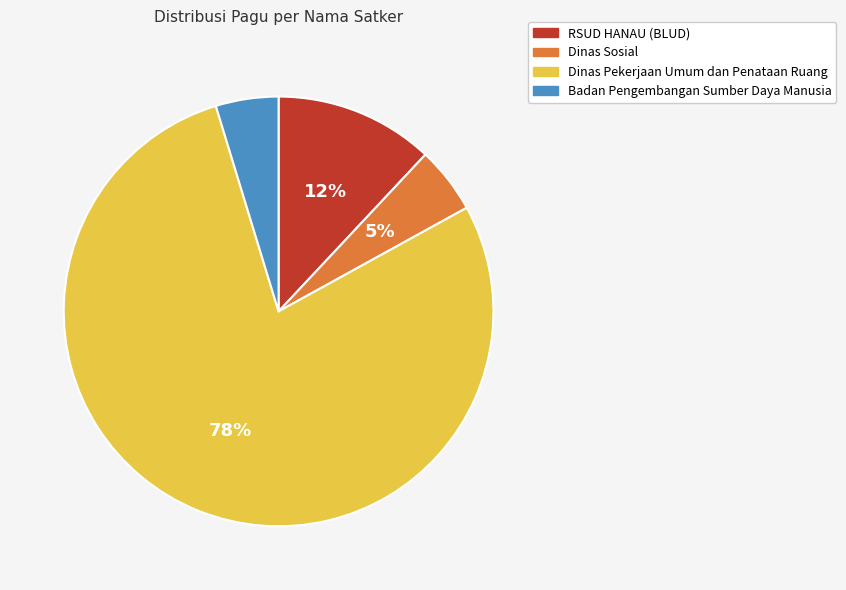

To the nearest percent, what is the average slice percentage?

25%